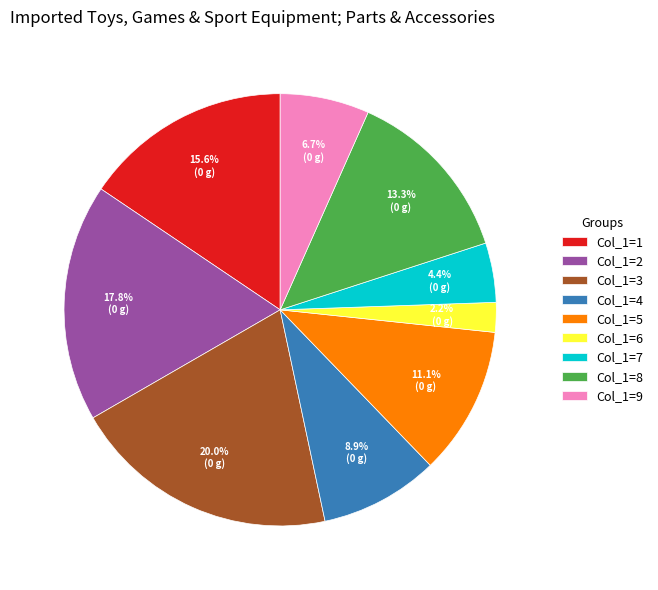

Which category has the biggest portion of the pie?

Col_1=3